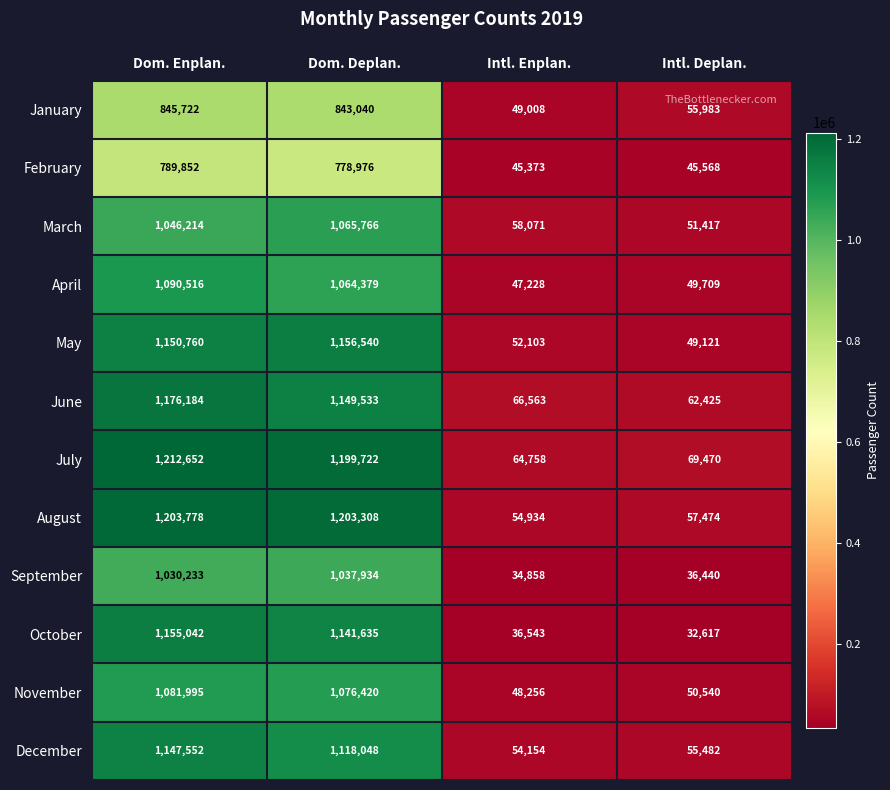

Which series has the largest range (max minus min)?

August